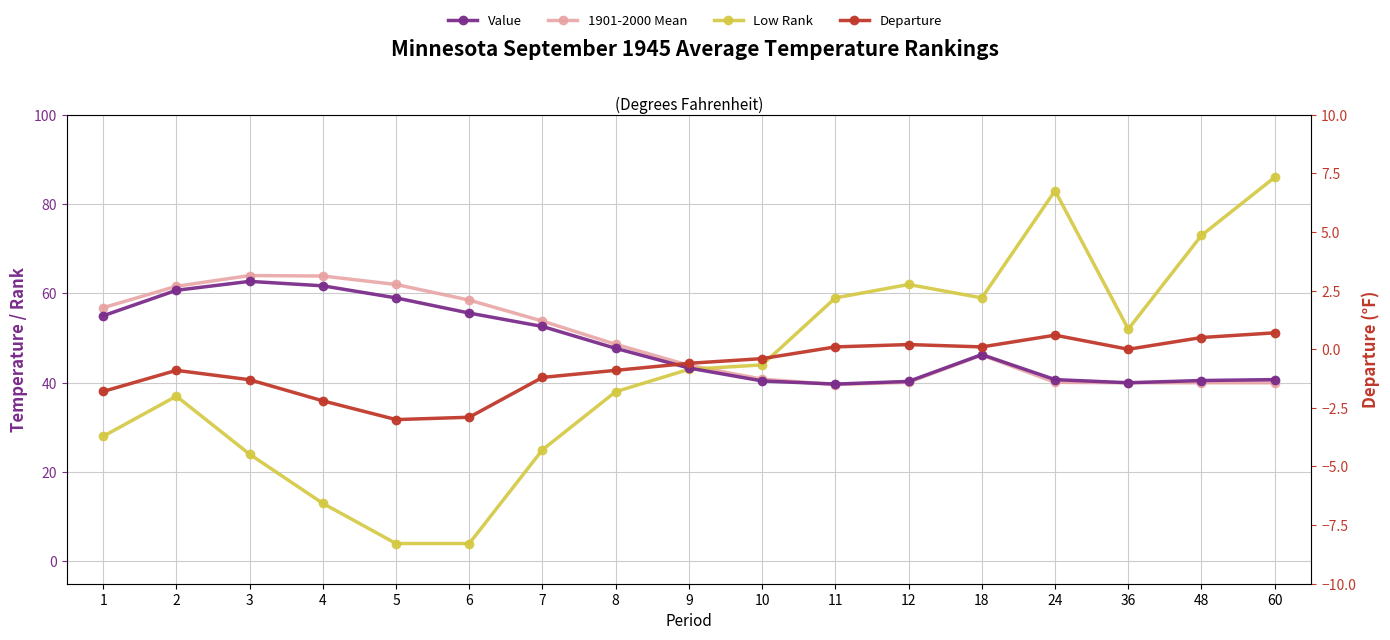

True or false: Departure has a value of -1.3 at 3.

True